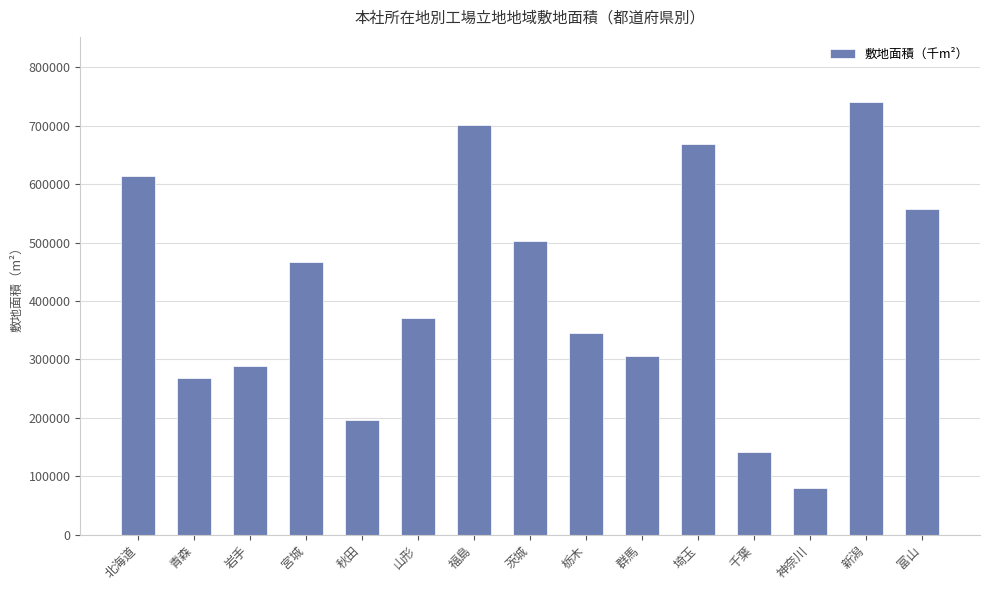

What is the difference between the second highest and minimum values?

621589